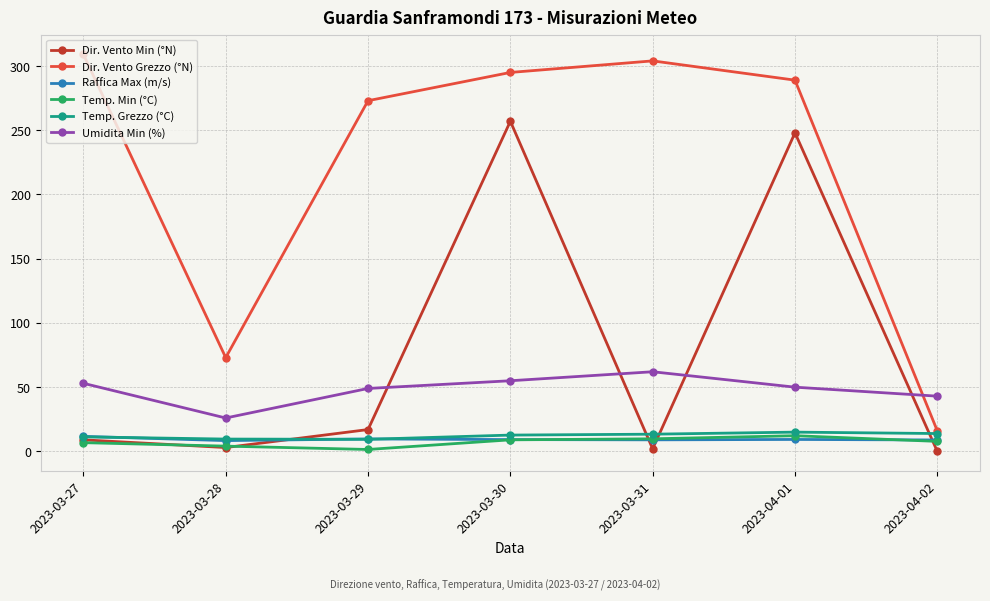

Where is the first local minimum for Umidita Min (%)?

2023-03-28